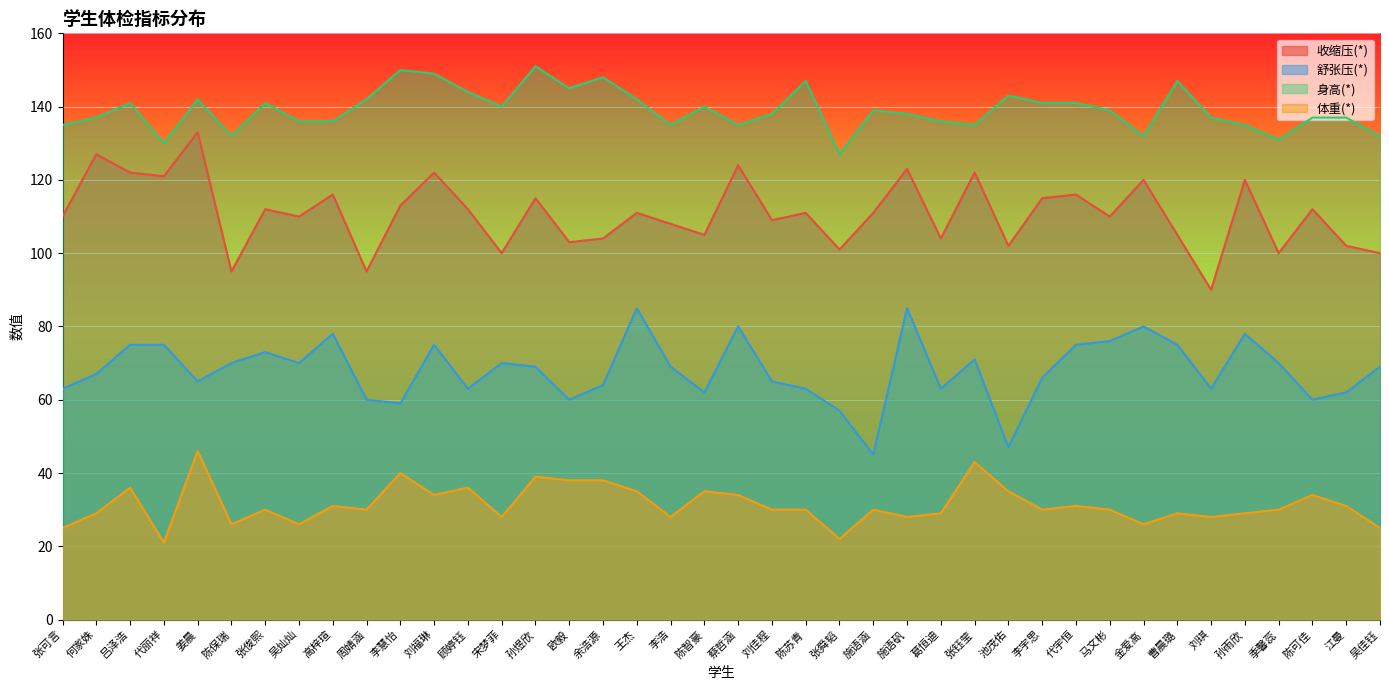

How many data points in 体重(*) are less than 30?

15